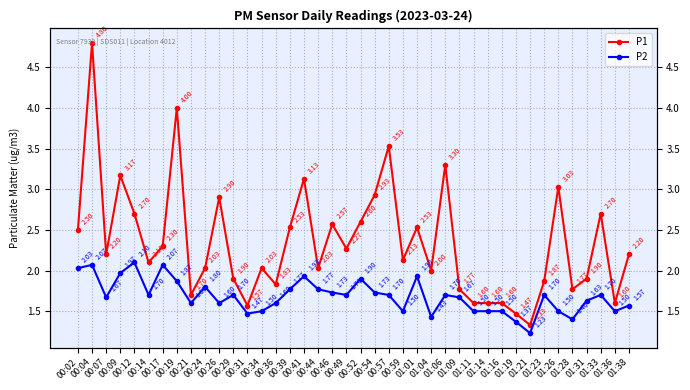

What is the maximum value for P1?

4.8